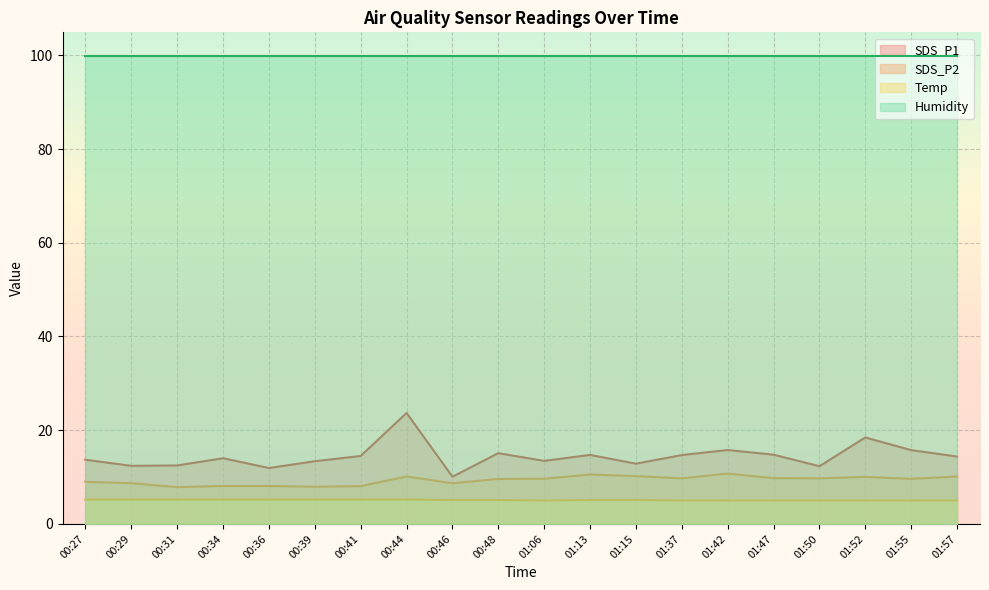

How many series are shown in this chart?

4